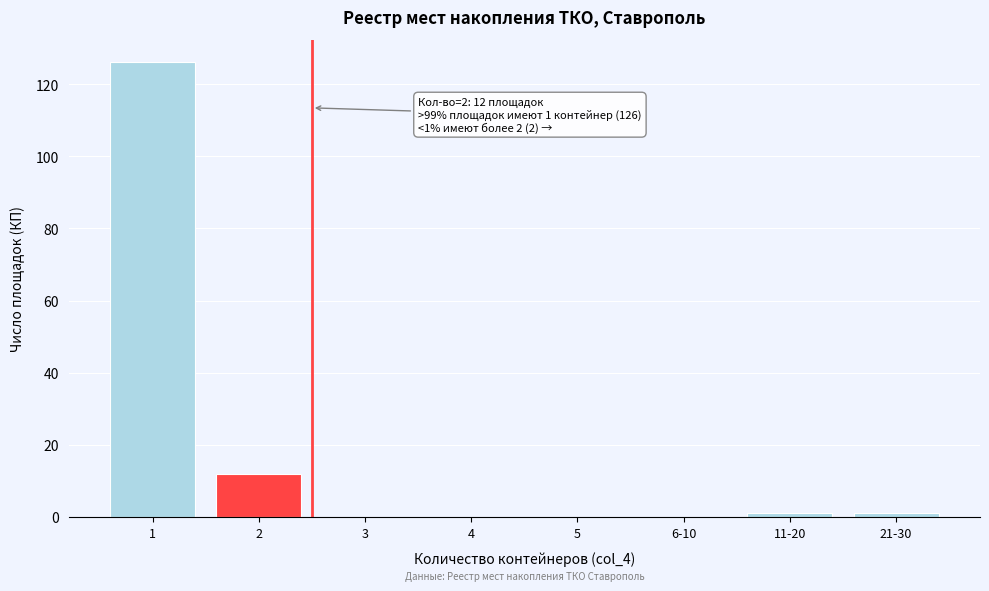

Reading left to right, extract all data points from this chart.

1=126	2=12	3=0	4=0	5=0	6-10=0	11-20=1	21-30=1